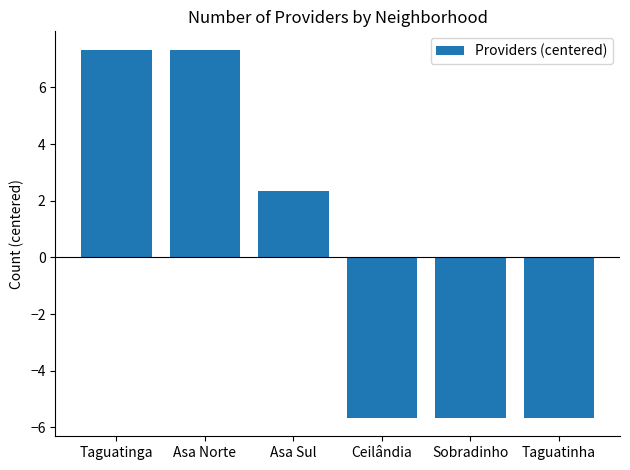

Are the bars horizontal?

No